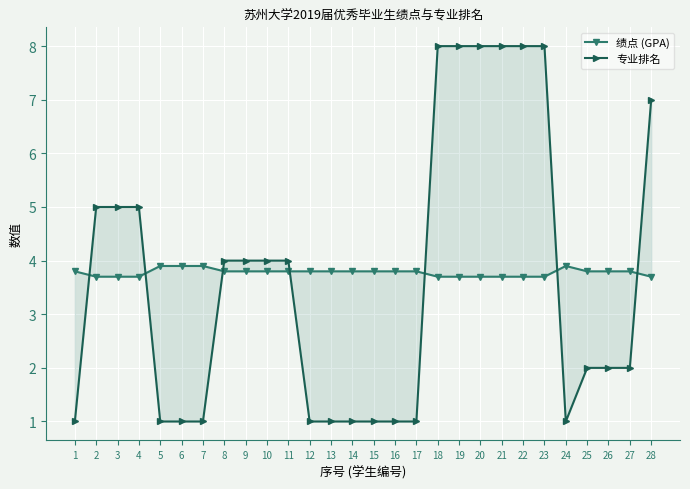

What is the value of the 专业排名 point at the 22nd from the left?

8.0